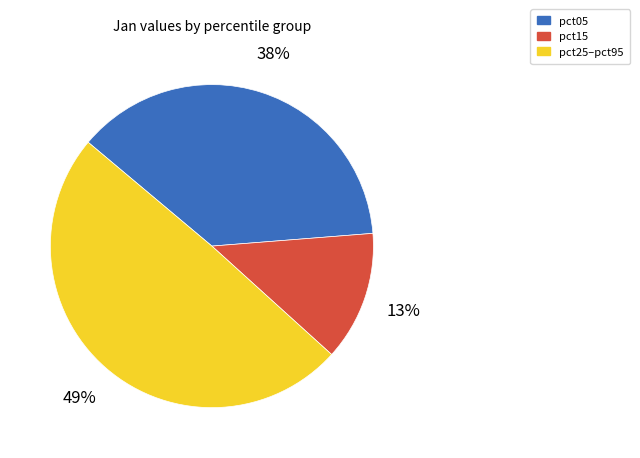

Is it true that pct05 is 52% of the pie?

False